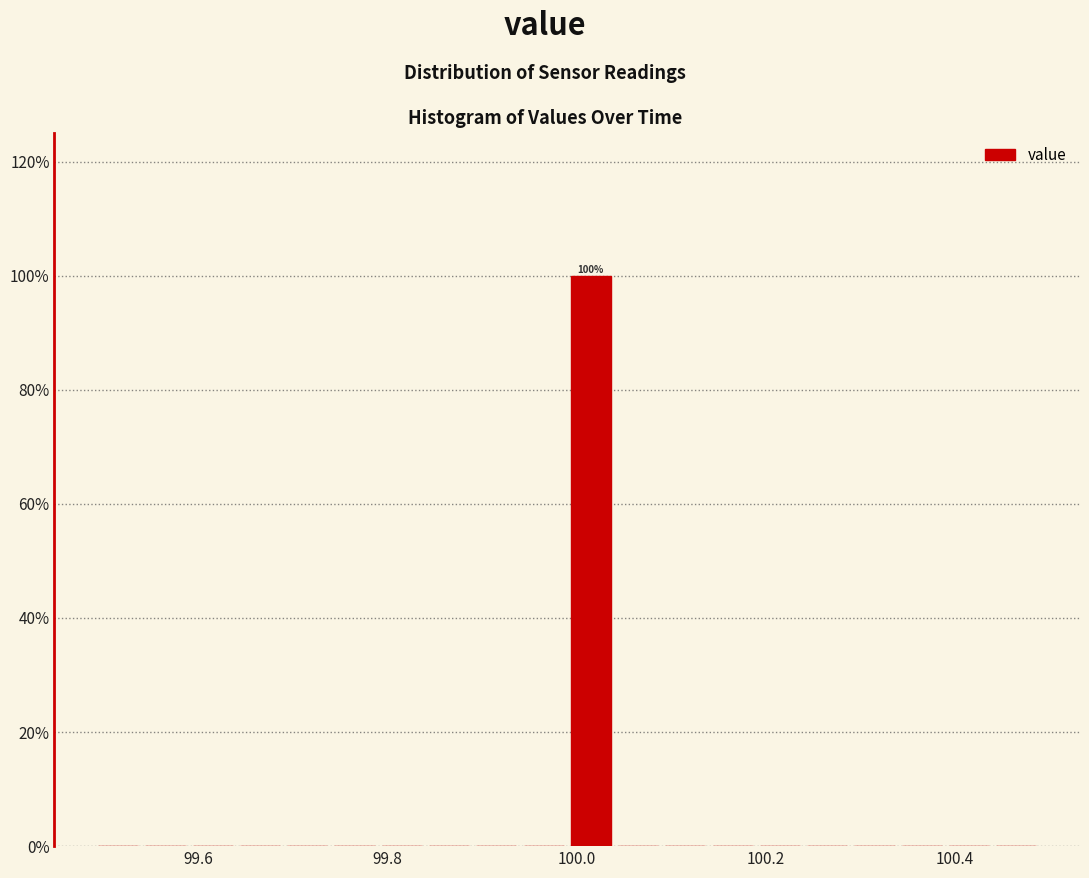

Read against the x-axis, roughly where is the centre of the tallest bar?

100.02